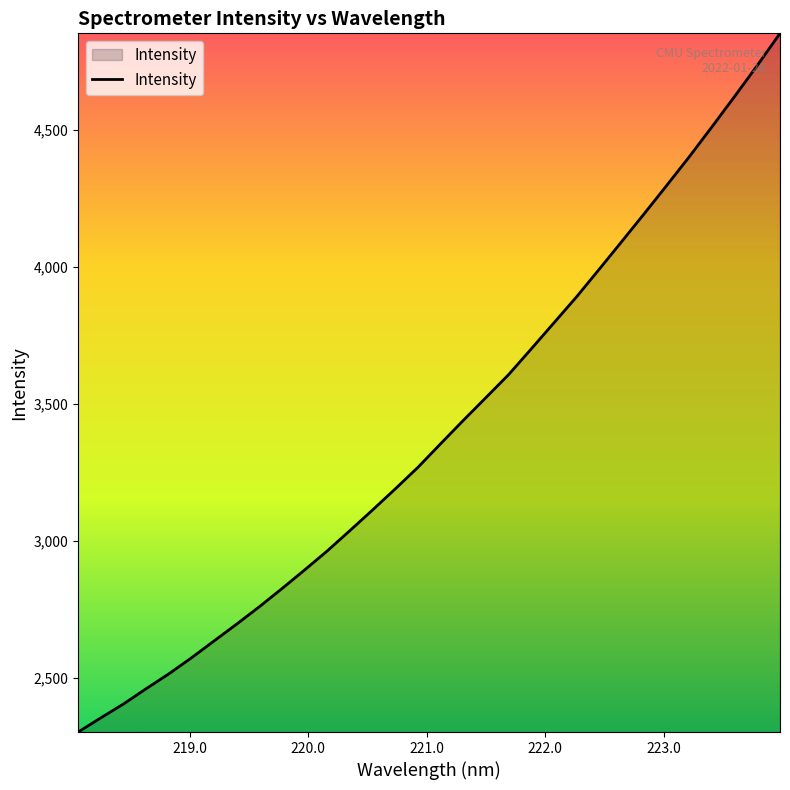

What is the smallest value displayed?

2302.3